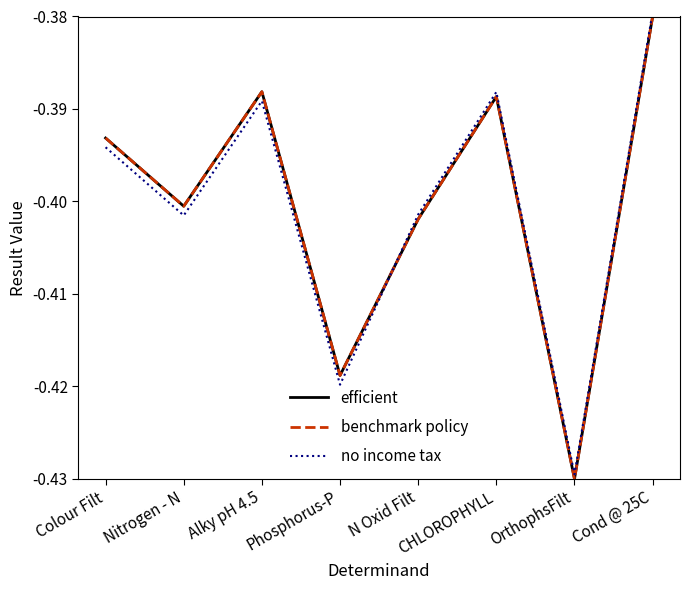

Does the chart have visible grid lines?

No